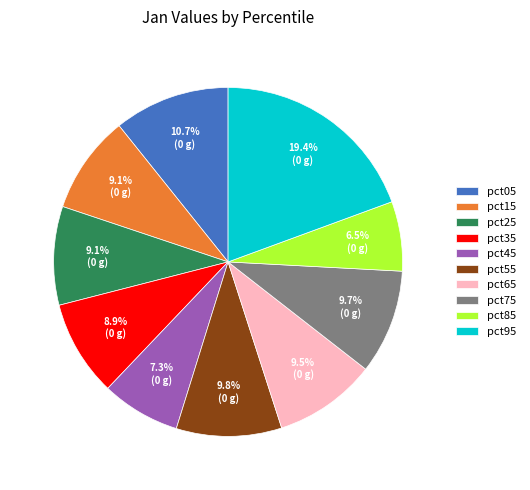

How many slices are in this pie chart?

10